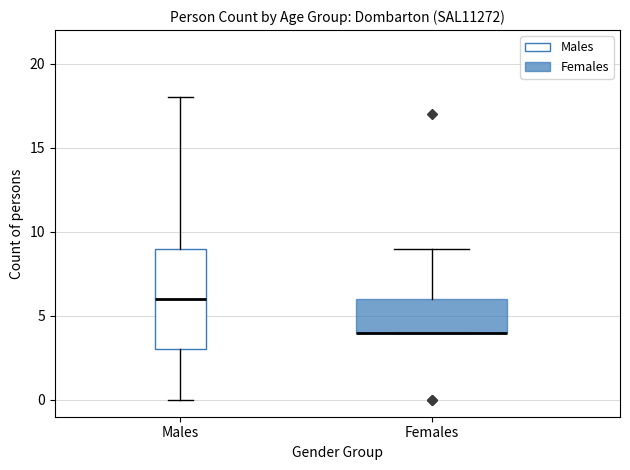

Comparing the boxes themselves (not the whiskers), which one is the tallest?

Males